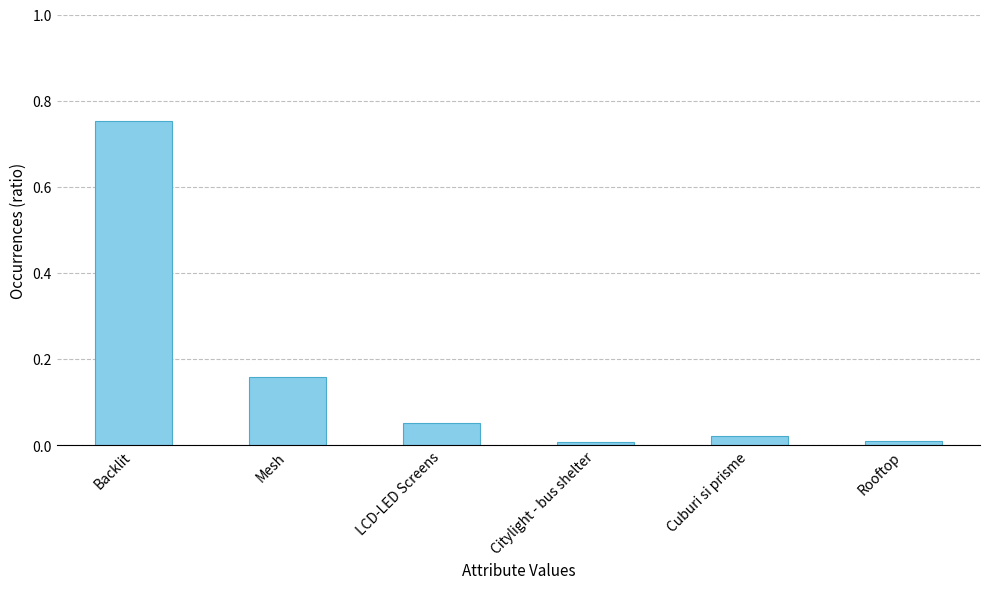

Which label corresponds to the largest value in the chart?

Backlit